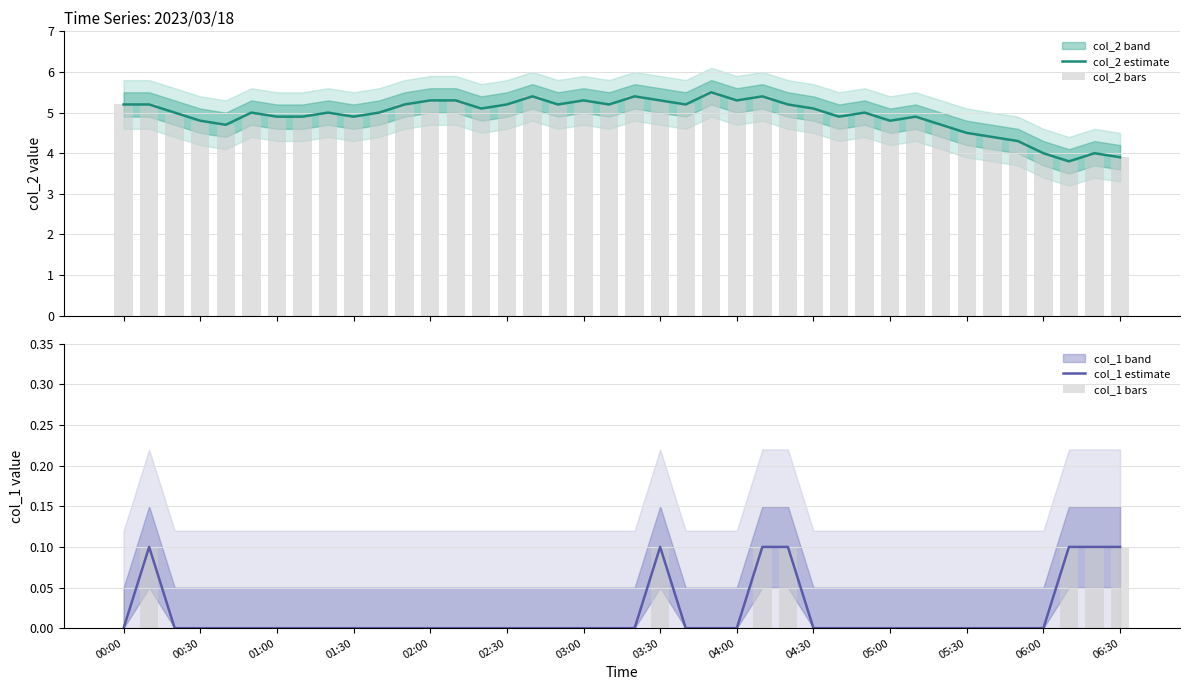

What is the highest value of the col_2 estimate series?

5.5